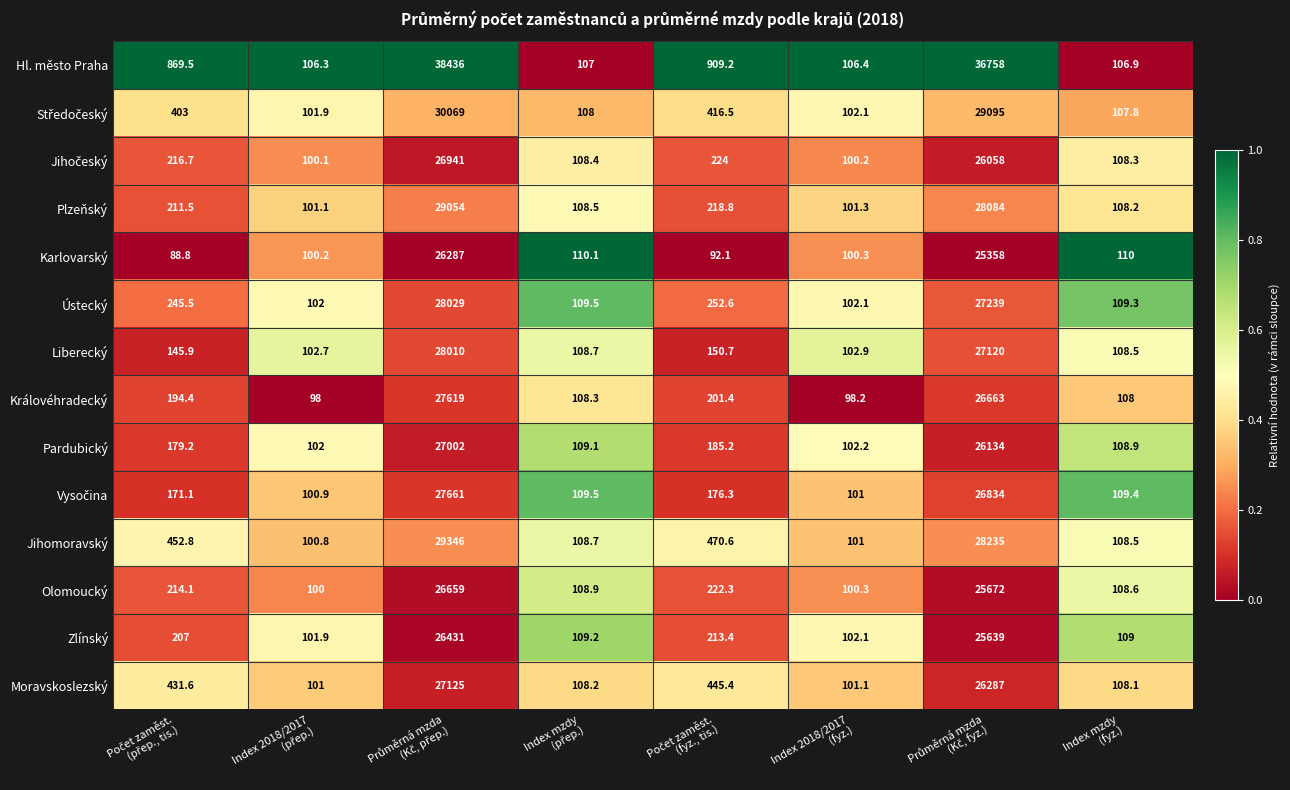

What is the difference between the maximum and minimum values in the Zlínský series?

26329.1